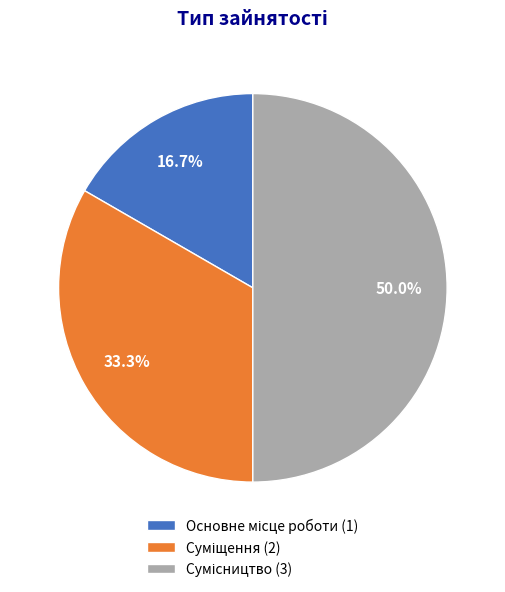

What is the total percentage of Суміщення and Сумісництво?

83.3%